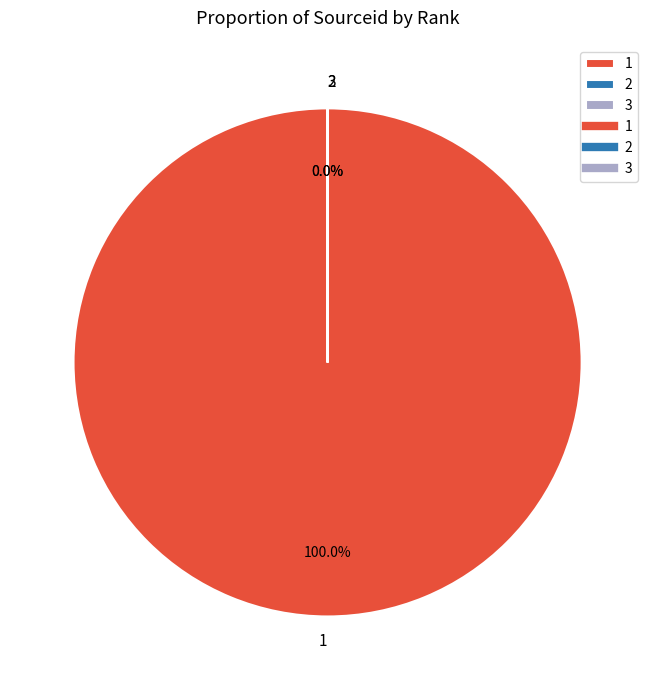

What is the smallest slice in the pie chart?

2